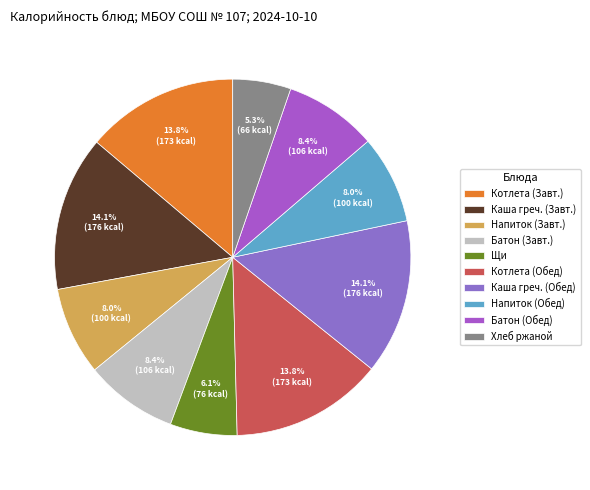

Count the number of slices in the pie.

10